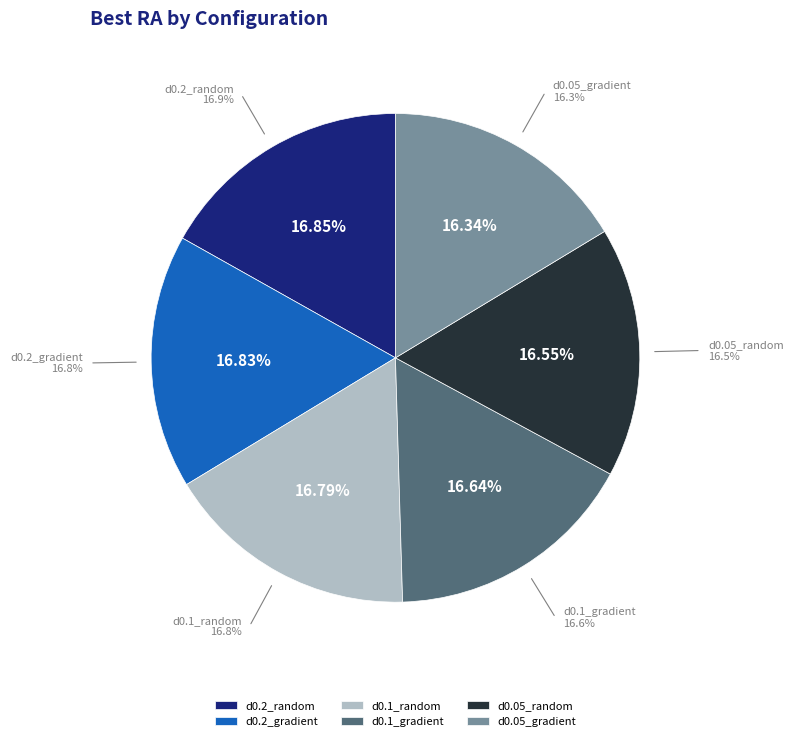

Is it true that d0.2_gradient is 28% of the pie?

False